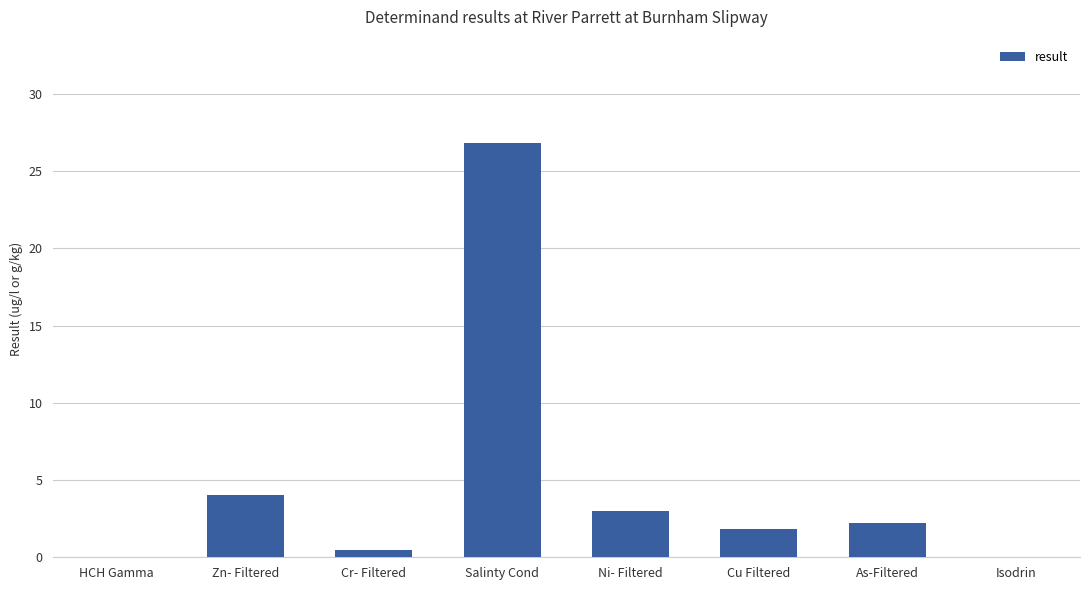

What is the greatest value displayed?

26.8